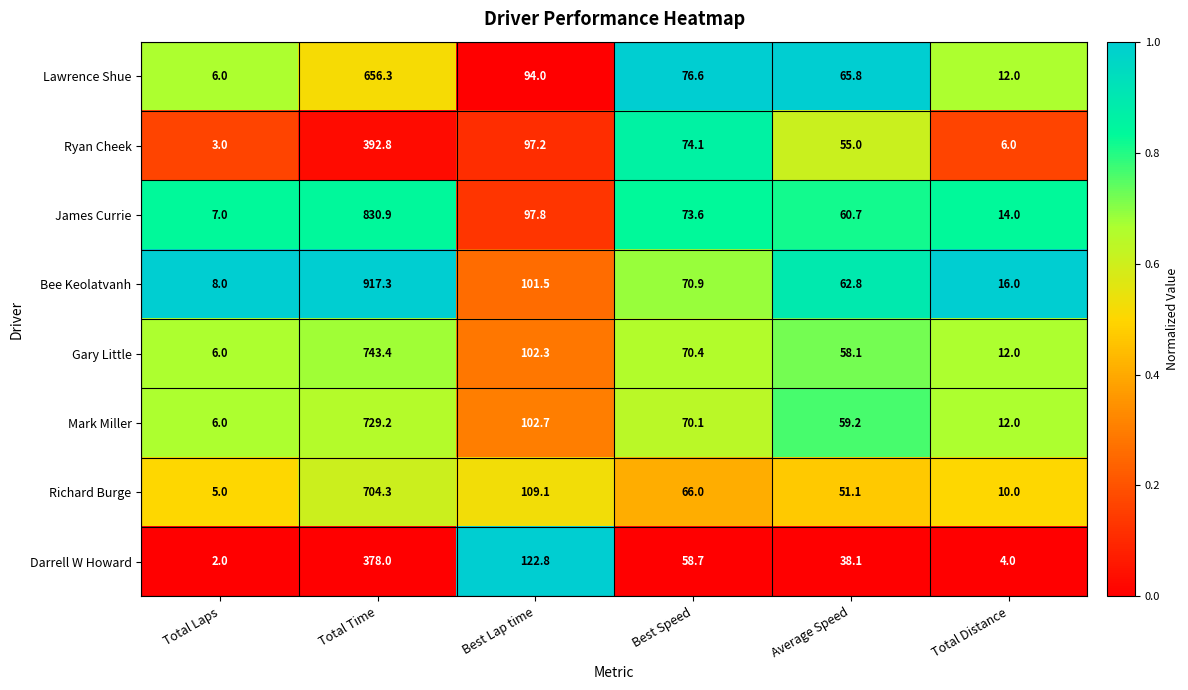

At which category does the chart reach its minimum across all series?

Total Laps